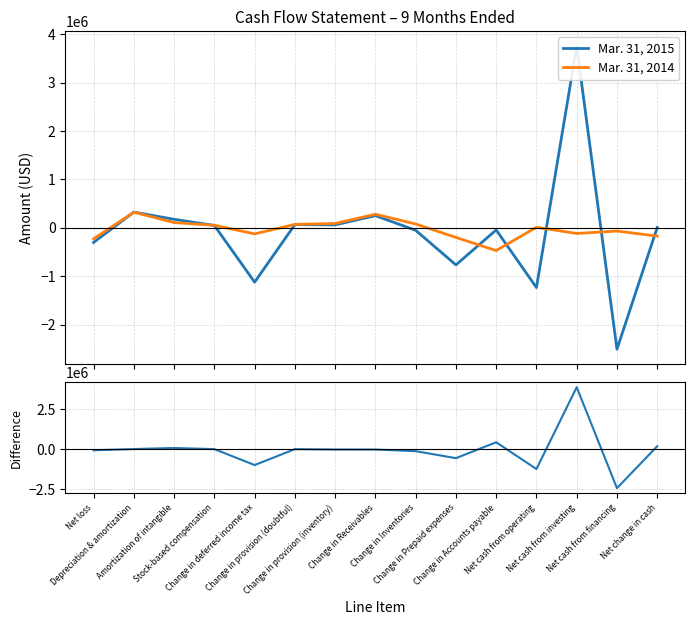

After their last crossing, which series has the higher values: Mar. 31, 2015 or Mar. 31, 2014?

Mar. 31, 2015